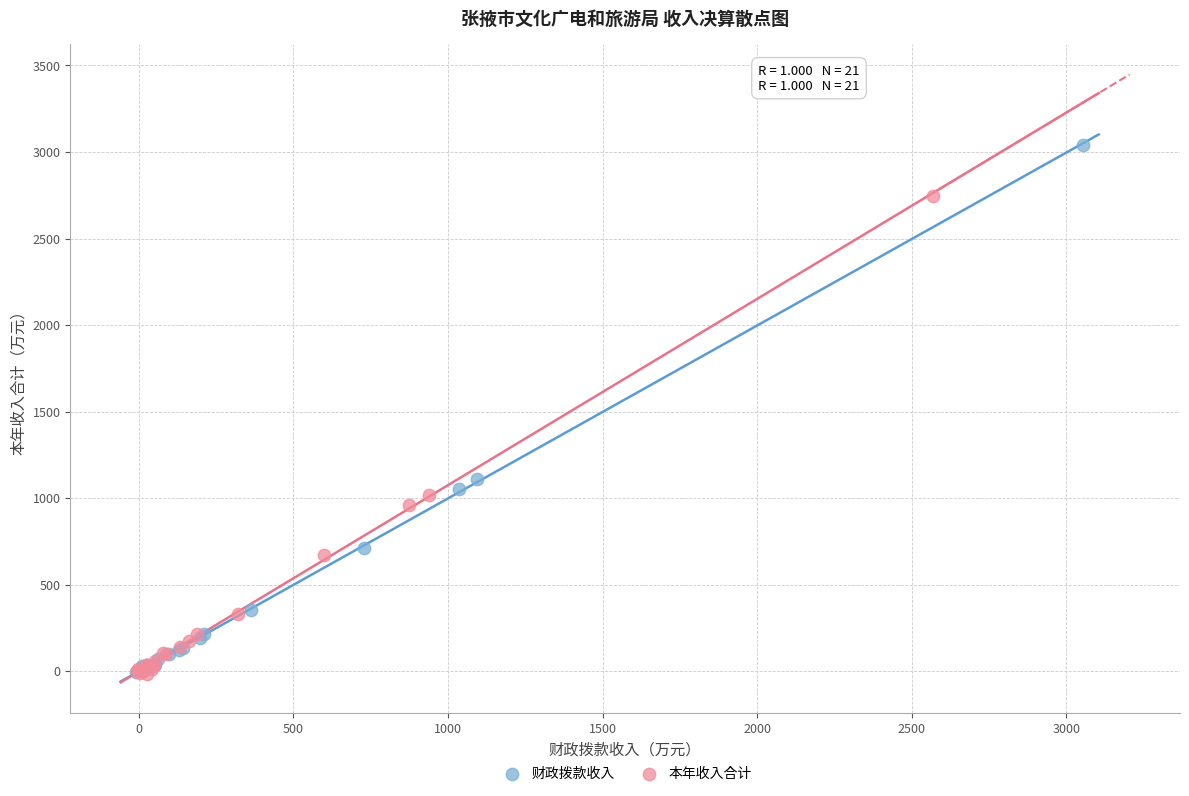

Which series has the widest spread of Y values?

财政拨款收入